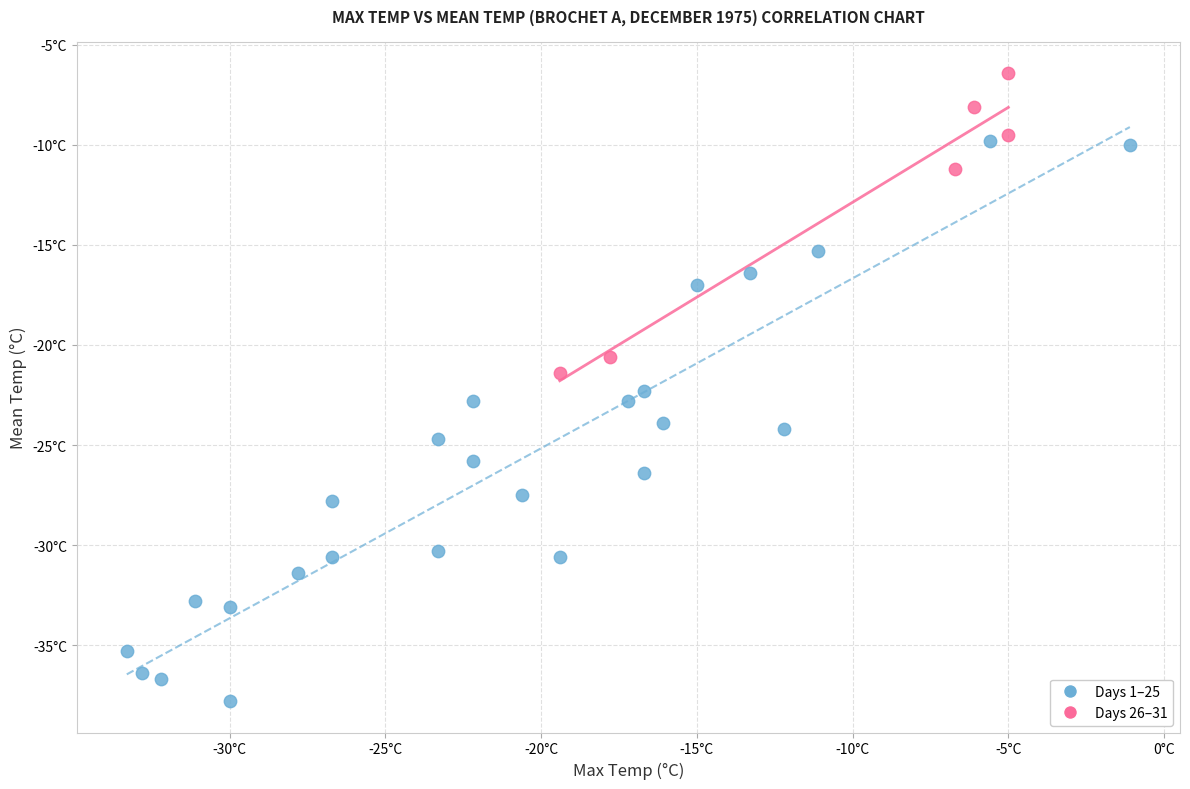

Which series contains the lowest Y value?

Days 1–25